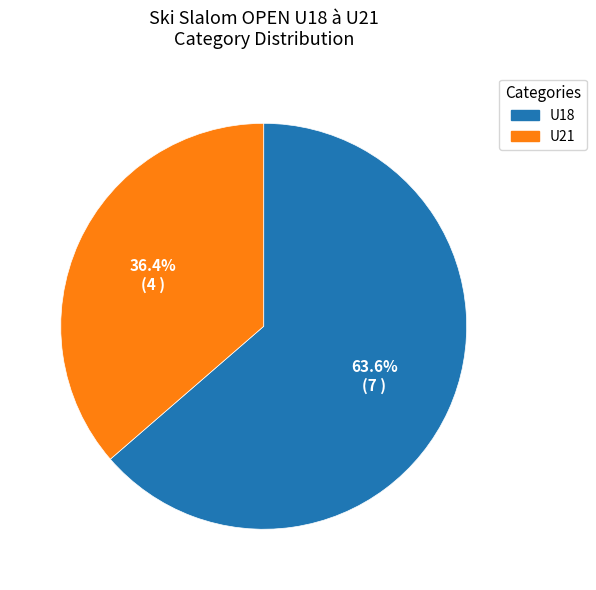

Count the number of slices in the pie.

2